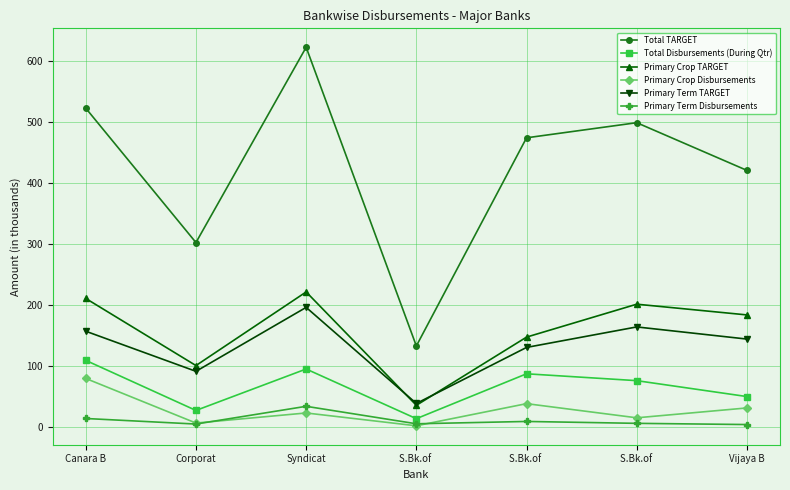

Does the chart have visible grid lines?

Yes